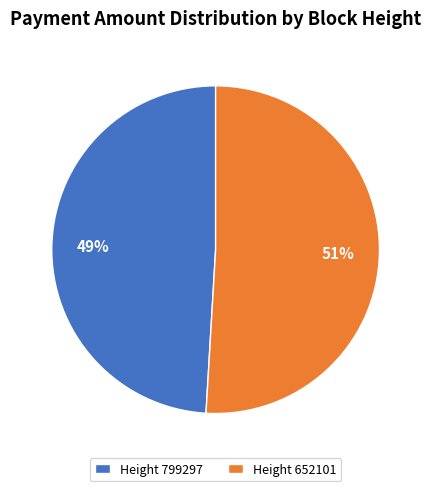

Is it true that Height 799297 is 49% of the pie?

True